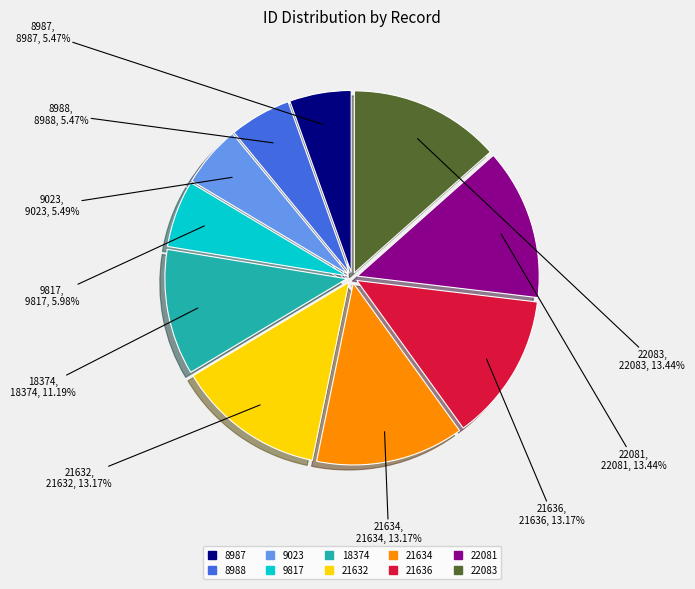

How much of the chart is everything except 9817?

94.0%